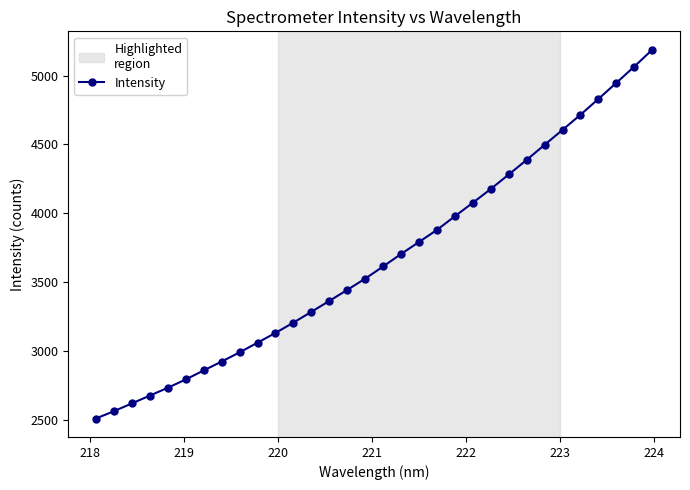

What is the difference between the second highest and second lowest values?

2499.3